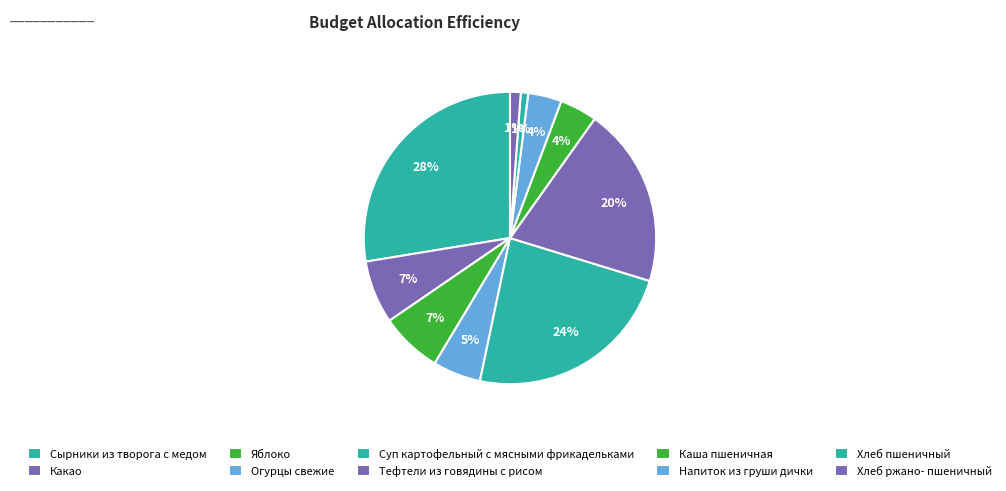

Which slice is the largest?

Сырники из творога с медом